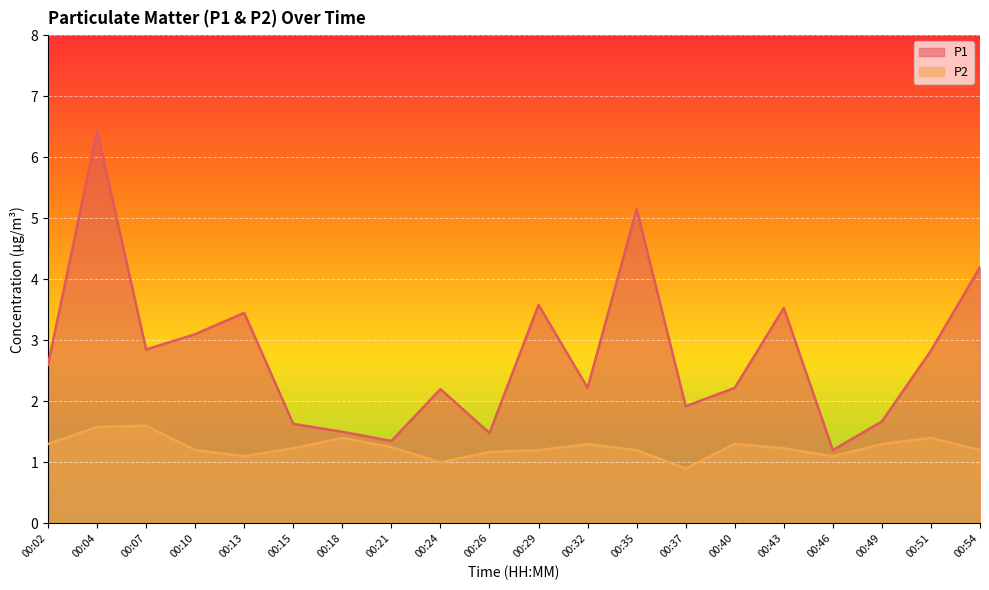

What is the difference between the maximum and minimum values in the P2 series?

0.7